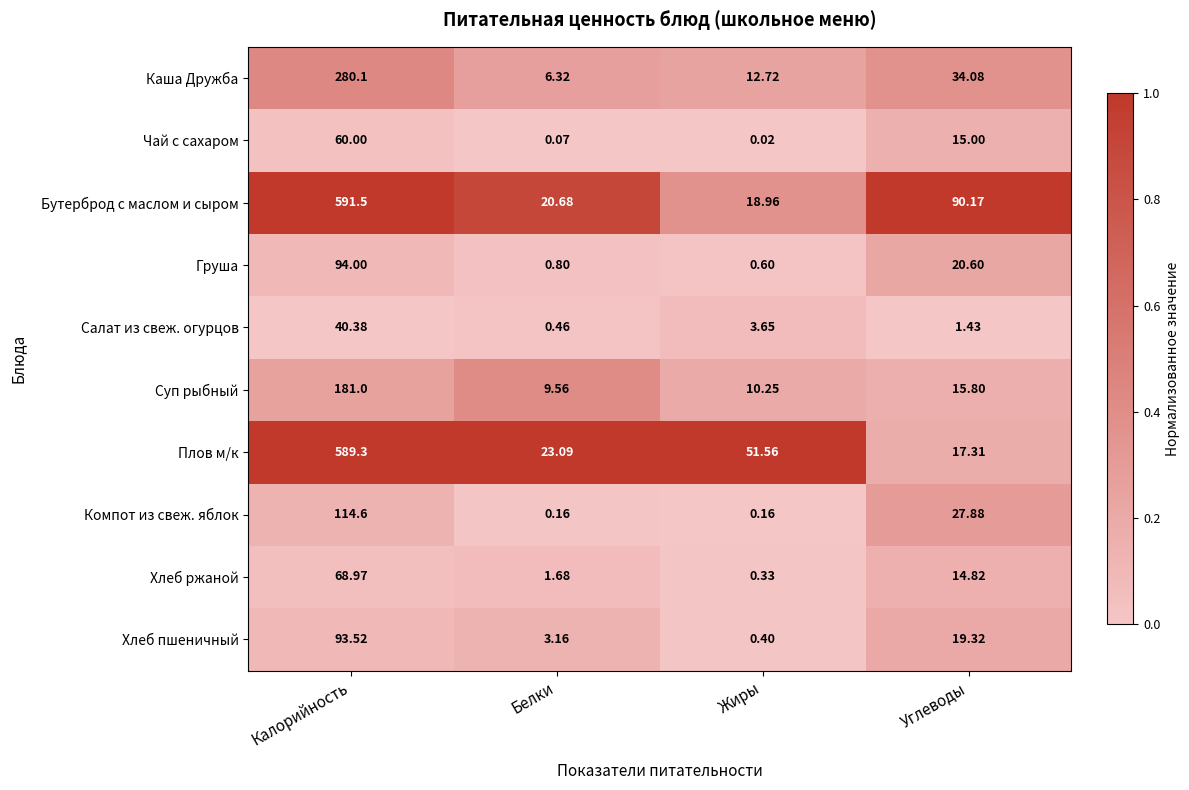

At which category does the chart reach its minimum across all series?

Жиры